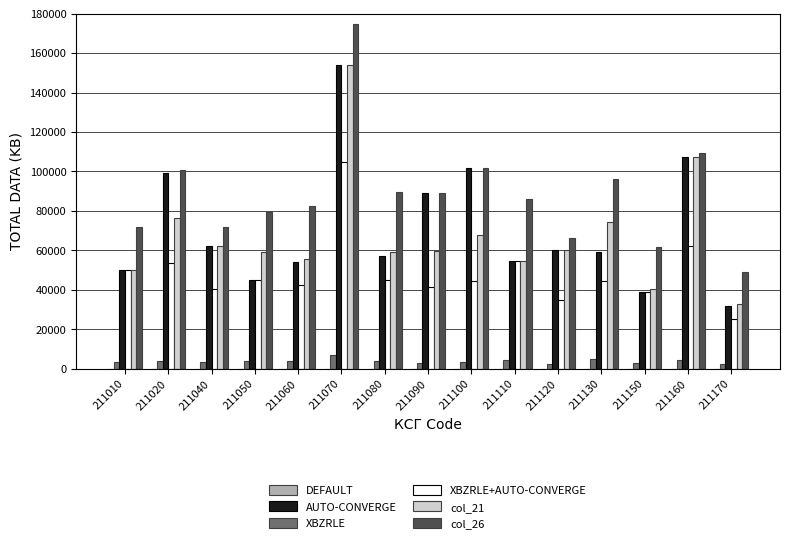

Which label corresponds to the largest value in the chart?

211070